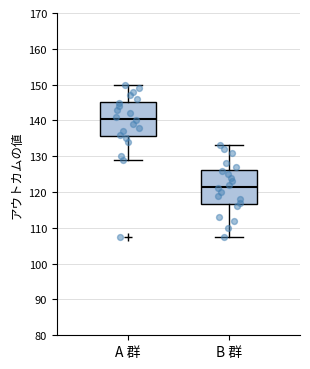

Which box has the lowest median line?

B 群